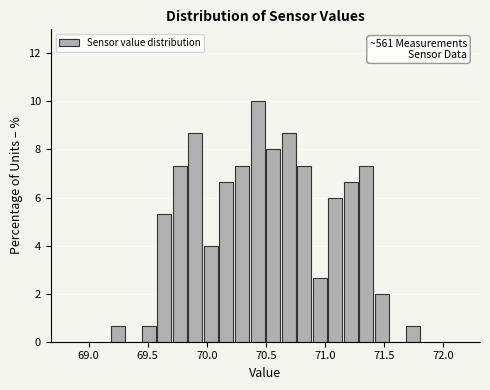

Around what value on the x-axis is the tallest bar? Give the approximate position of its centre, as read against the axis.

70.45